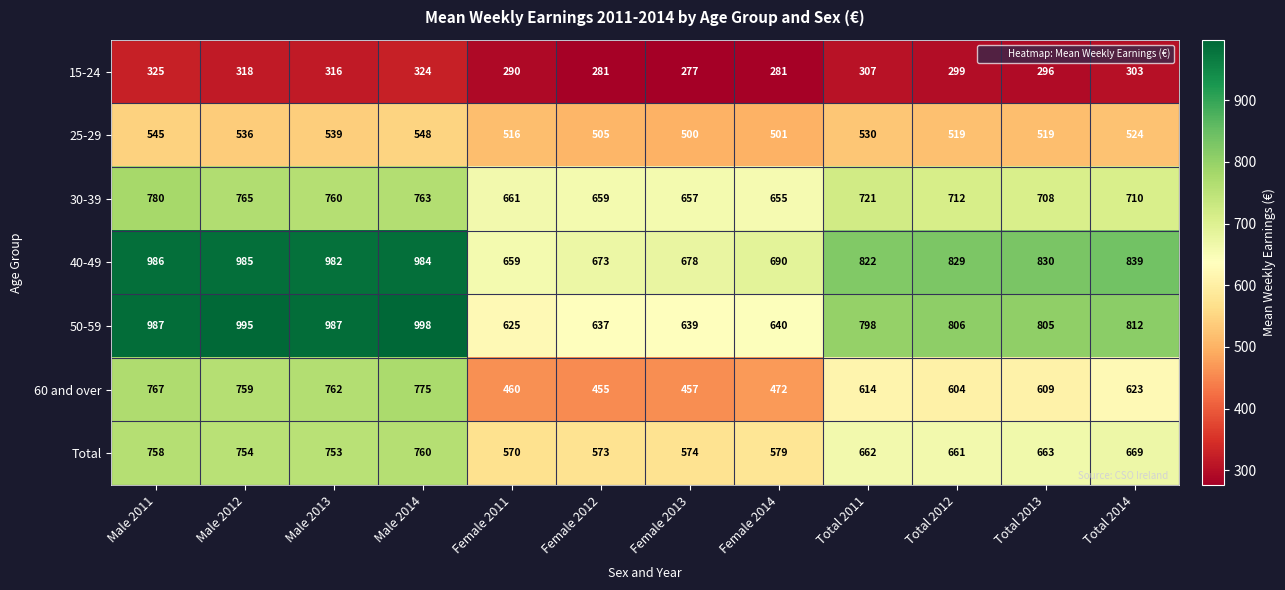

What is the sum of all 30-39 values?

8551